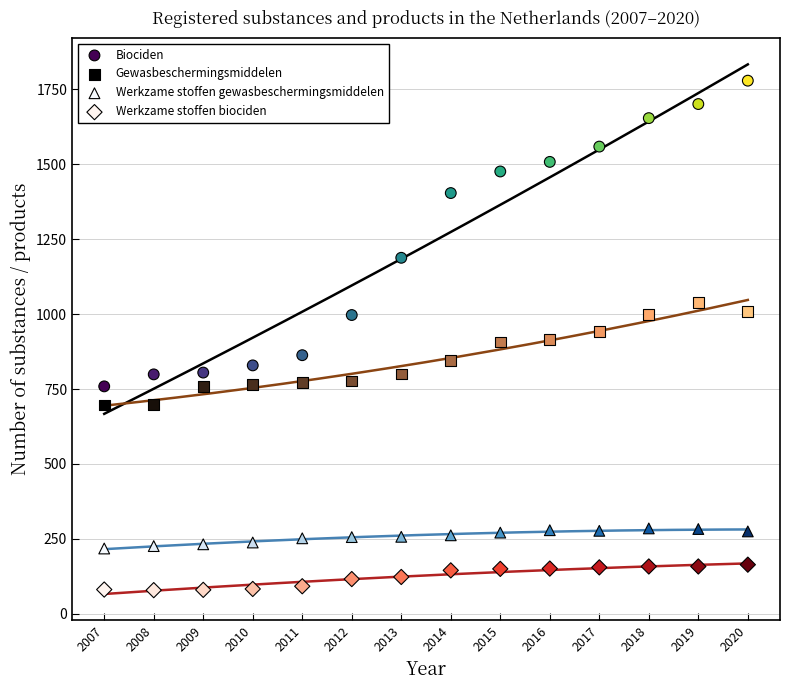

In the Biociden series, what Y value is closest to 1269?

1188